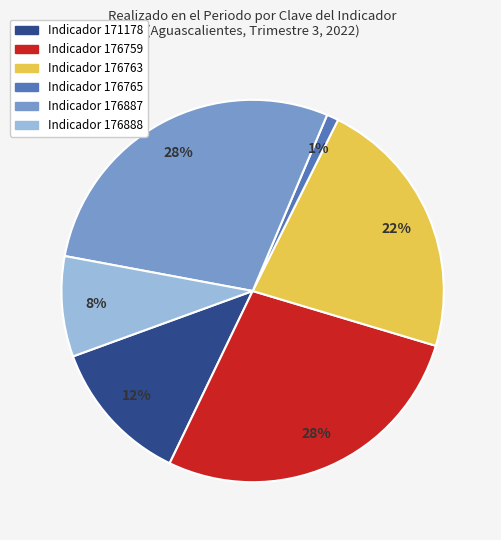

How many slices are in this pie chart?

6